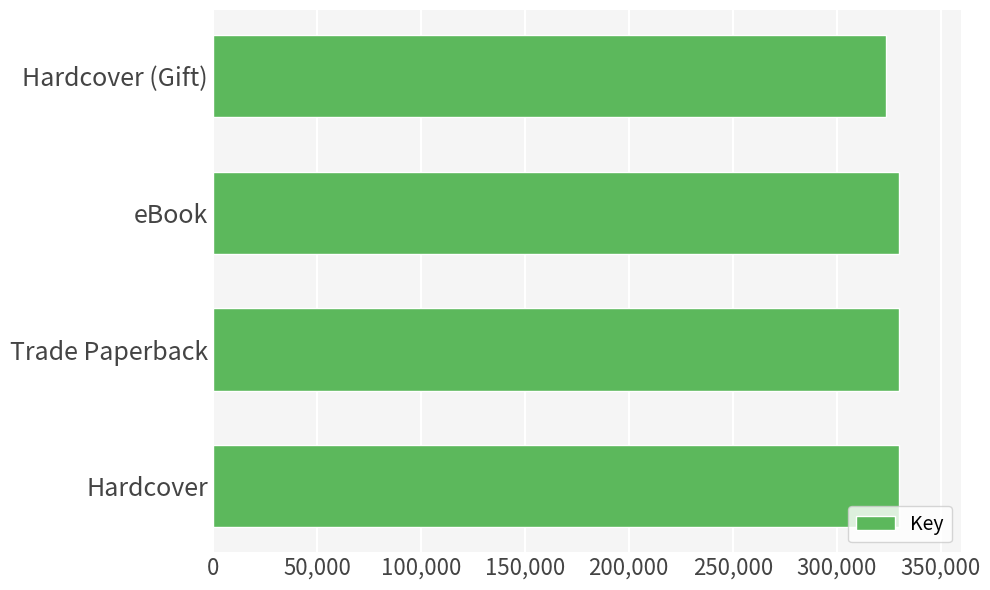

Reading bottom to top, transcribe all the data shown in this chart.

329944	329944	329944	323587